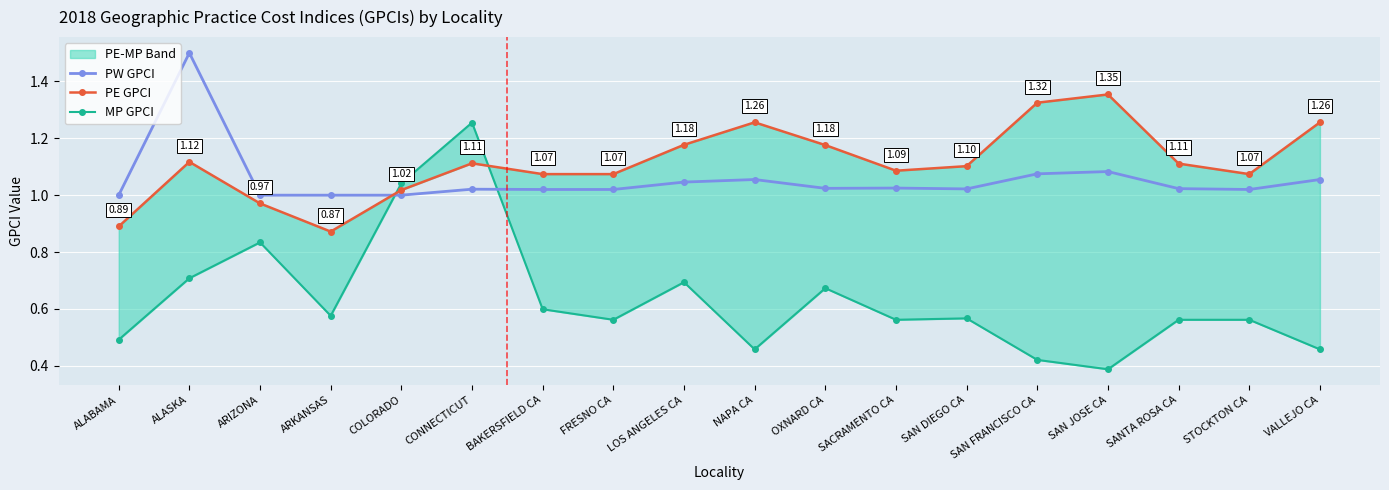

What value does the PE GPCI series have at NAPA CA?

1.3